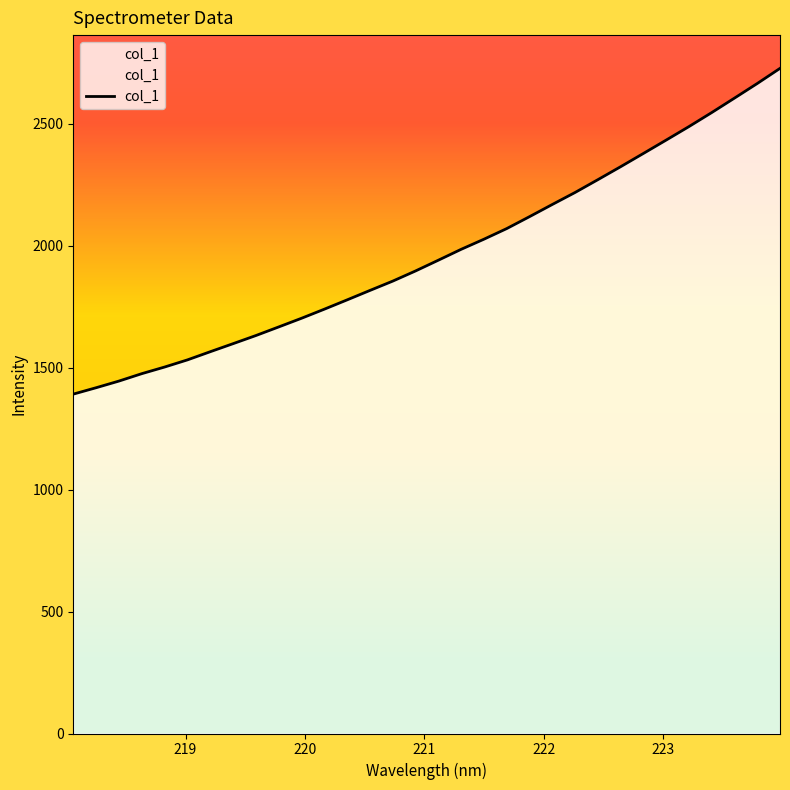

What is the minimum value shown in the chart?

1391.3